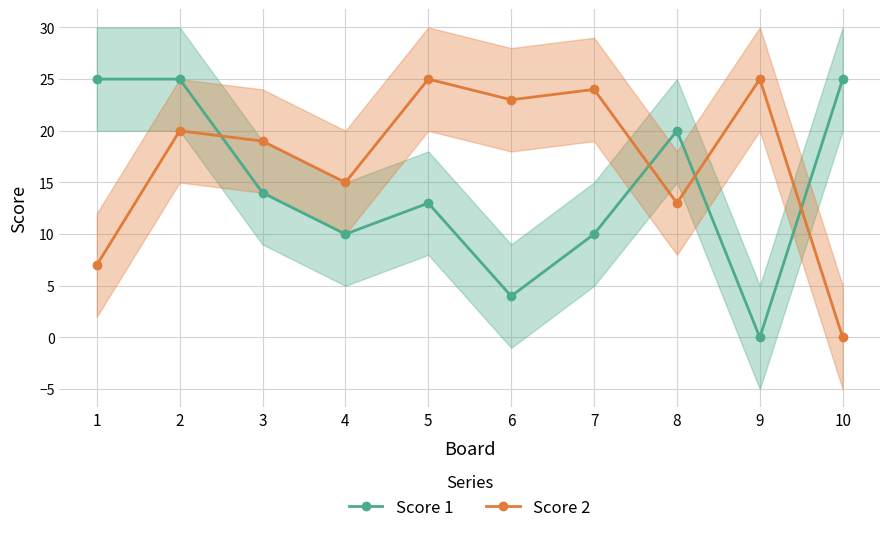

What is the maximum value for Score 1?

25